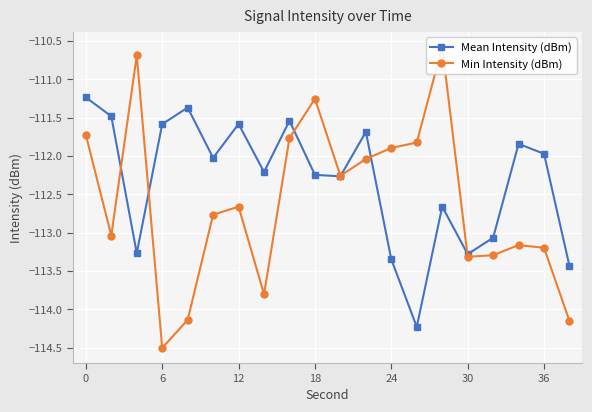

How many lines are shown in the chart?

2